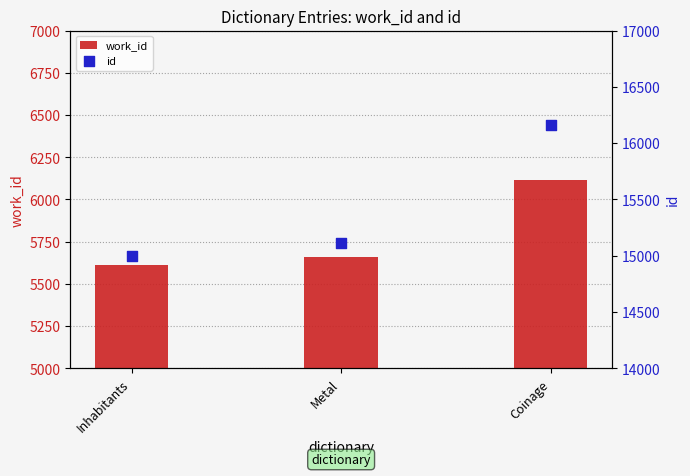

At how many categories does at least one series exceed 8782?

3